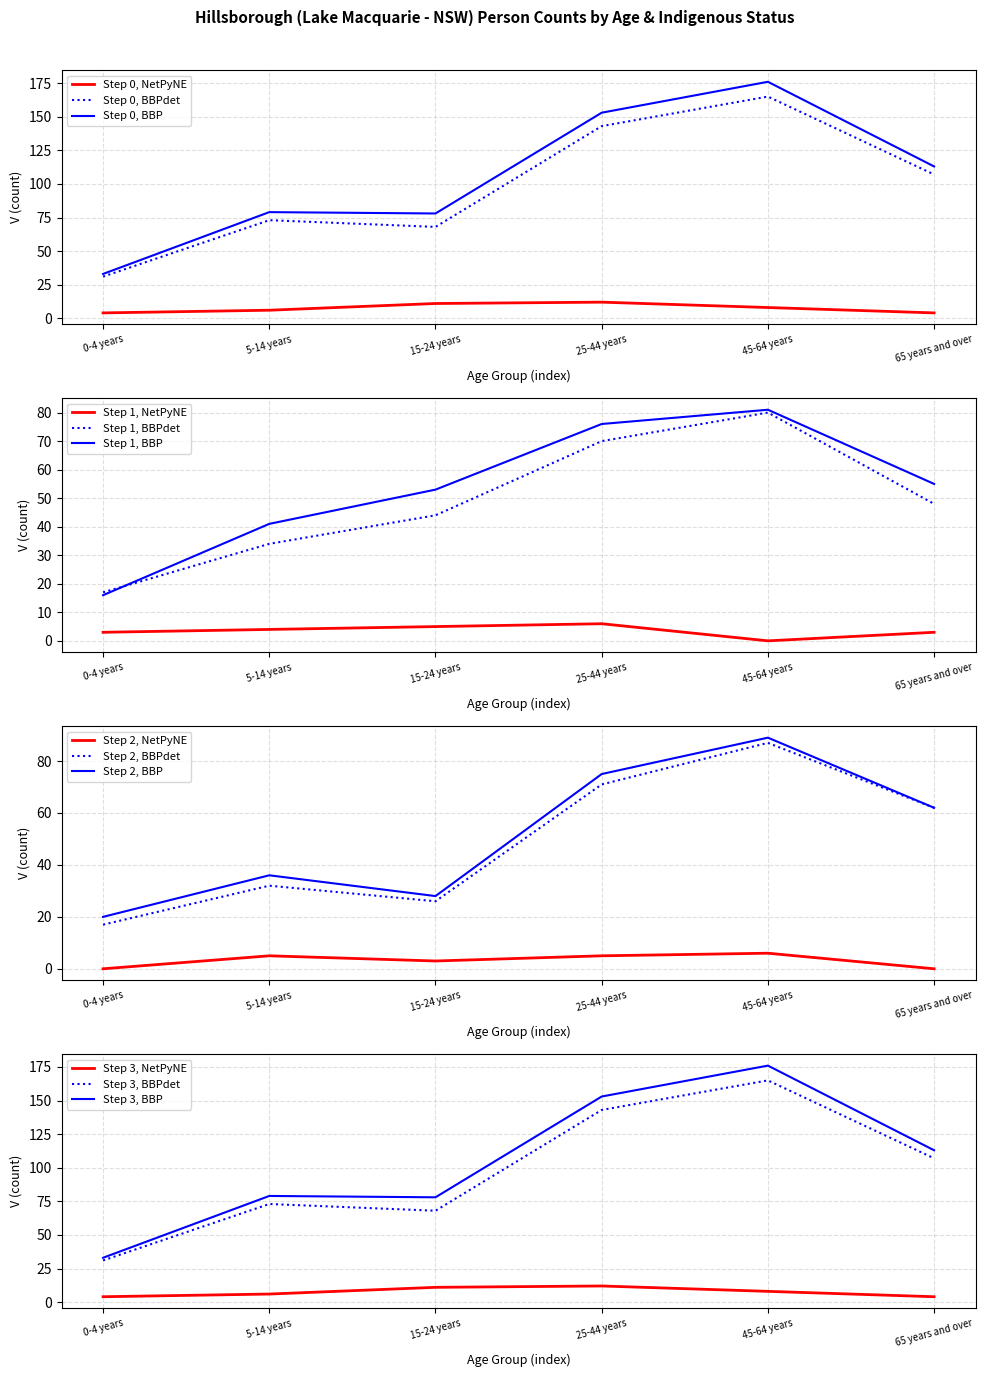

True or false: Aboriginal and/or Torres Strait Islander - Persons and Non-Indigenous - Persons cross at least once.

False